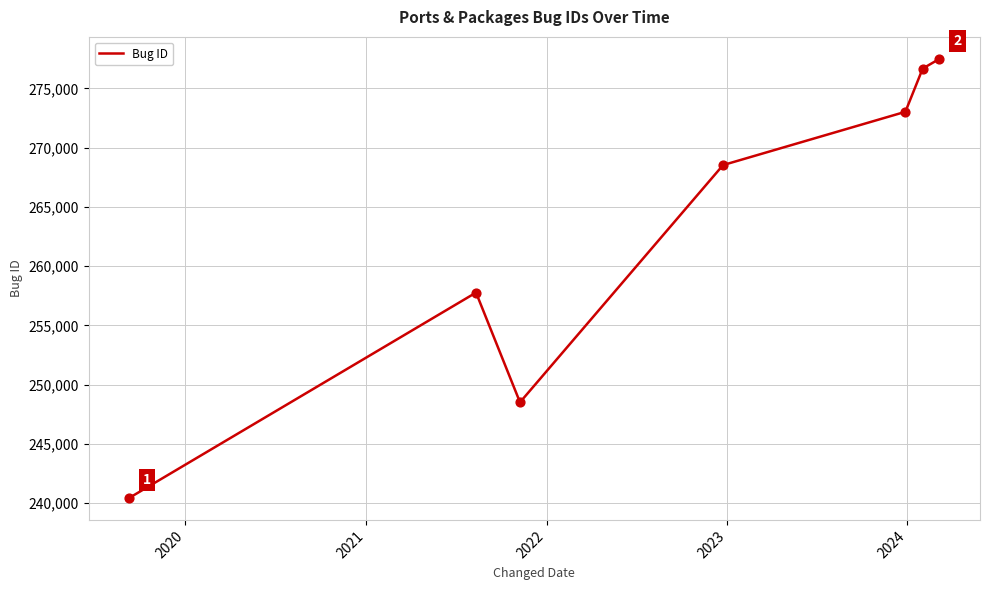

What is the minimum value shown in the chart?

240426